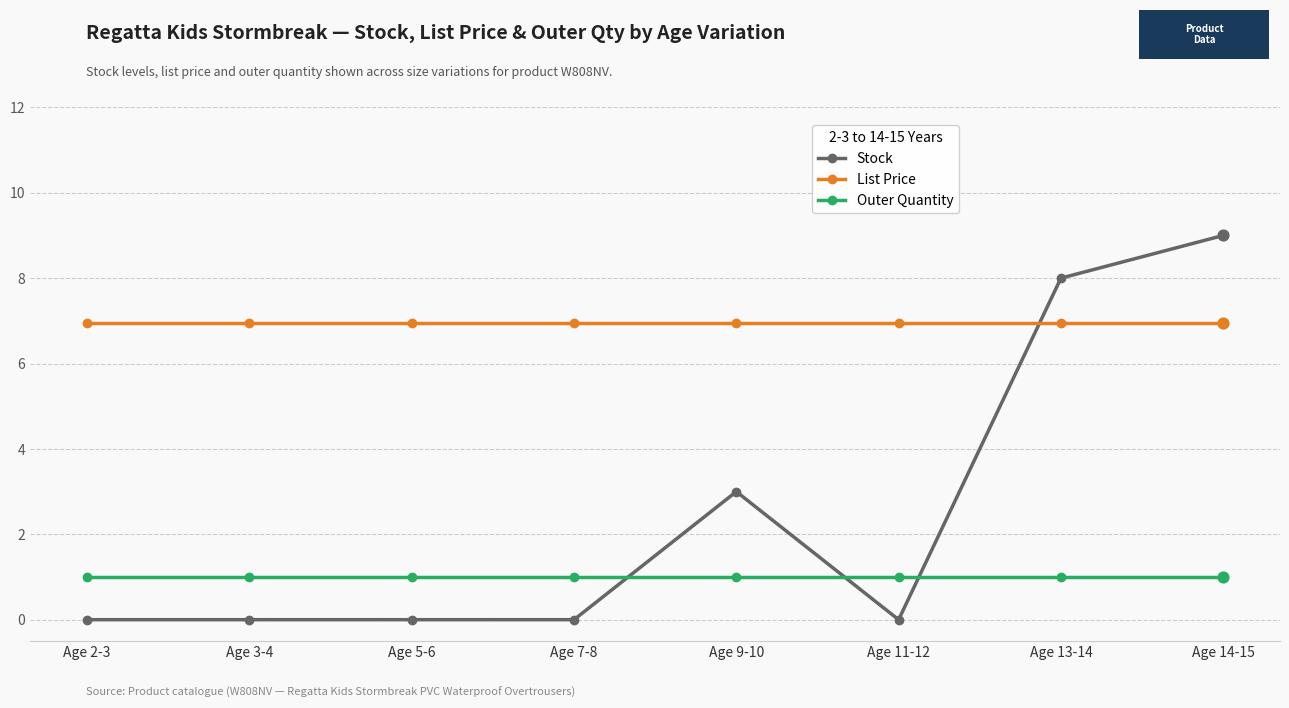

What are all the series names shown in the legend?

Stock, List Price, Outer Quantity